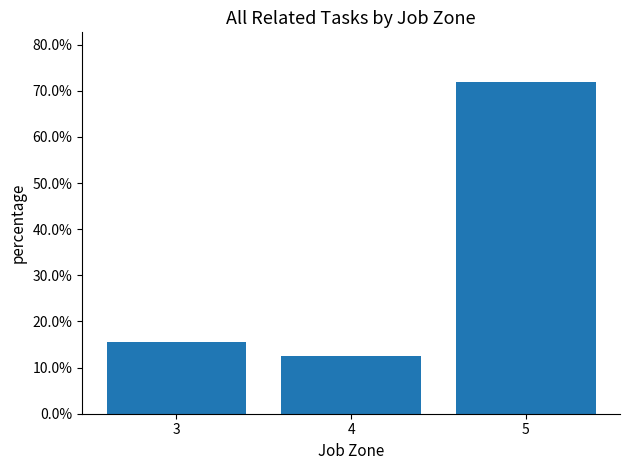

Is it true that the value at 5 is 0.7?

True